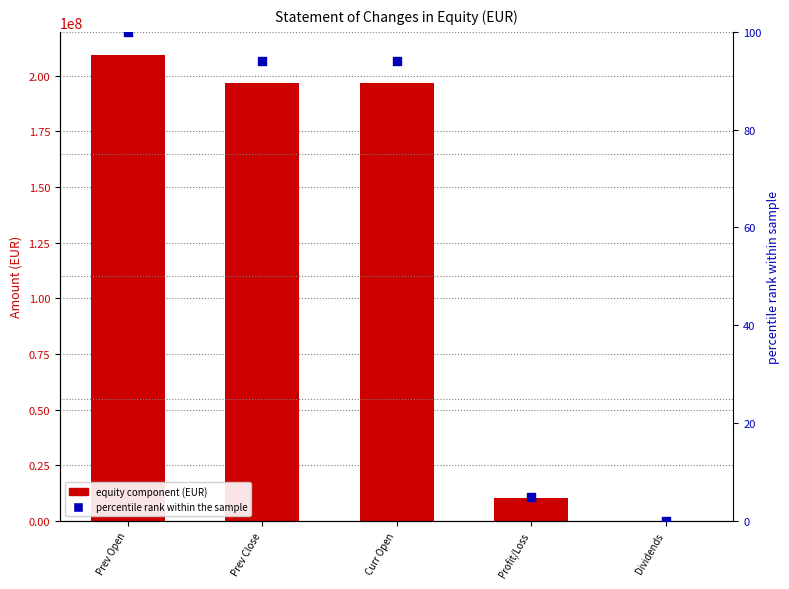

Which series has the largest Y range (max minus min)?

equity component (EUR)